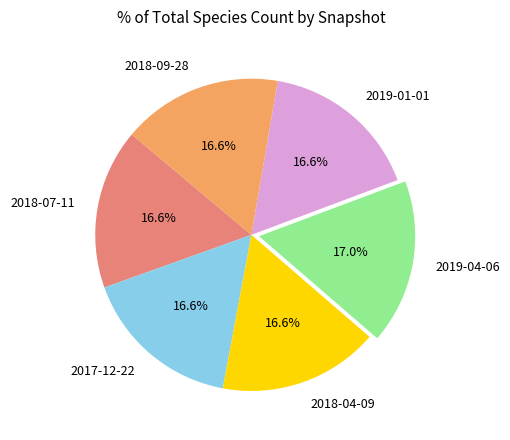

How much of the chart is everything except 2018-09-28?

83.4%